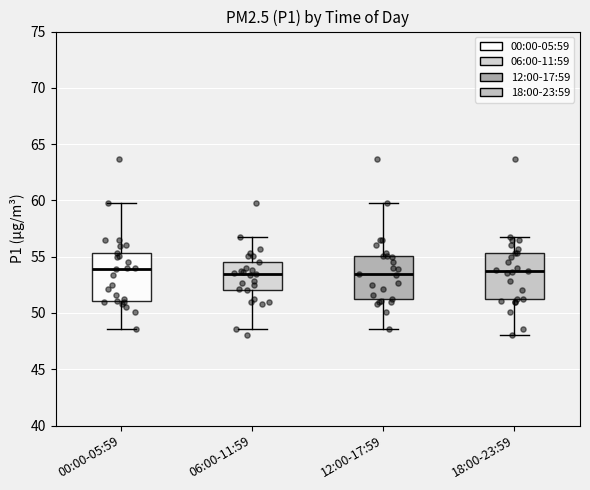

Reading left to right, transcribe this box plot: for each box, give where its median line is, the range the box spans, and where its two whiskers end, as read against the y-axis. The values are not printed on the chart, so give them approximately, as read against the axis.

00:00-05:59: median 54.0, box 51.0 to 55.5, whiskers 48.5 to 59.5
06:00-11:59: median 53.5, box 52.0 to 54.5, whiskers 48.5 to 57.0
12:00-17:59: median 53.5, box 51.5 to 55.0, whiskers 48.5 to 59.5
18:00-23:59: median 53.5, box 51.5 to 55.5, whiskers 48.0 to 57.0